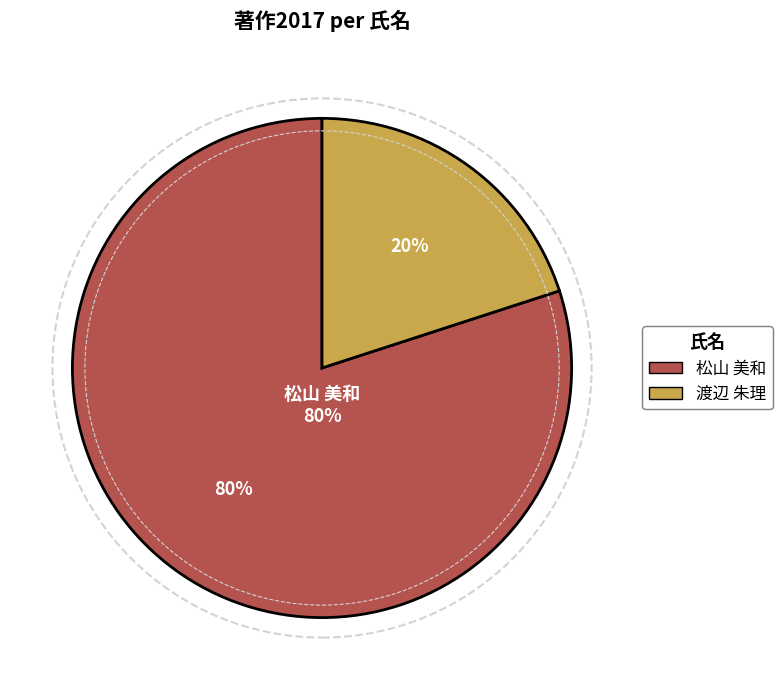

Is there any slice that represents more than half of the pie?

Yes